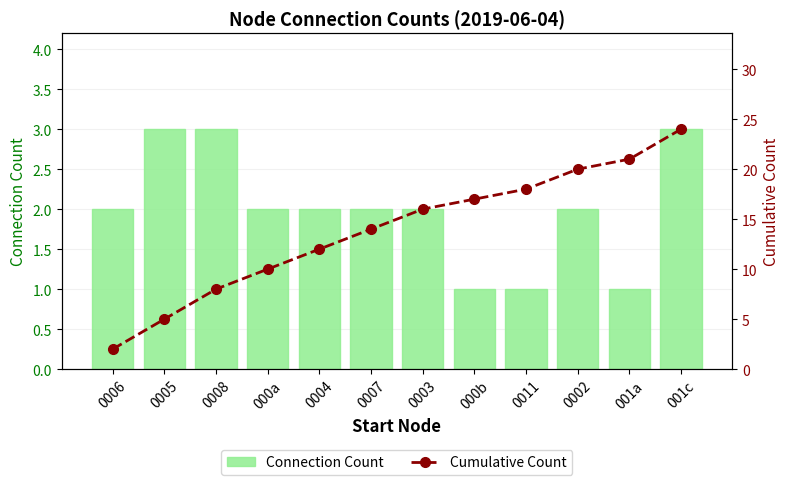

True or false: Cumulative Count has a value of 18 at 0011.

True